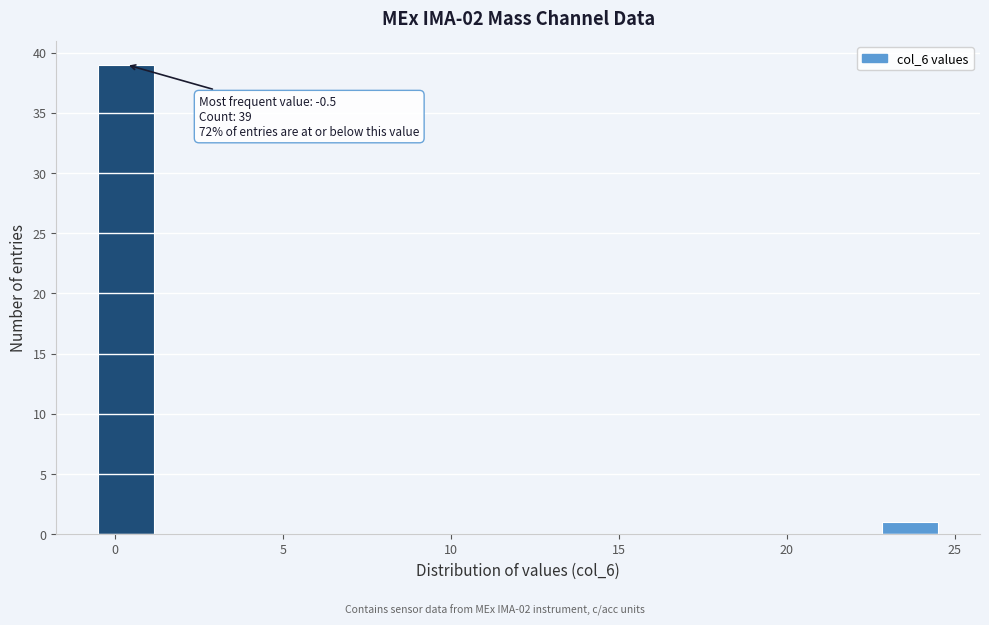

Read against the x-axis, roughly where is the centre of the tallest bar?

0.5